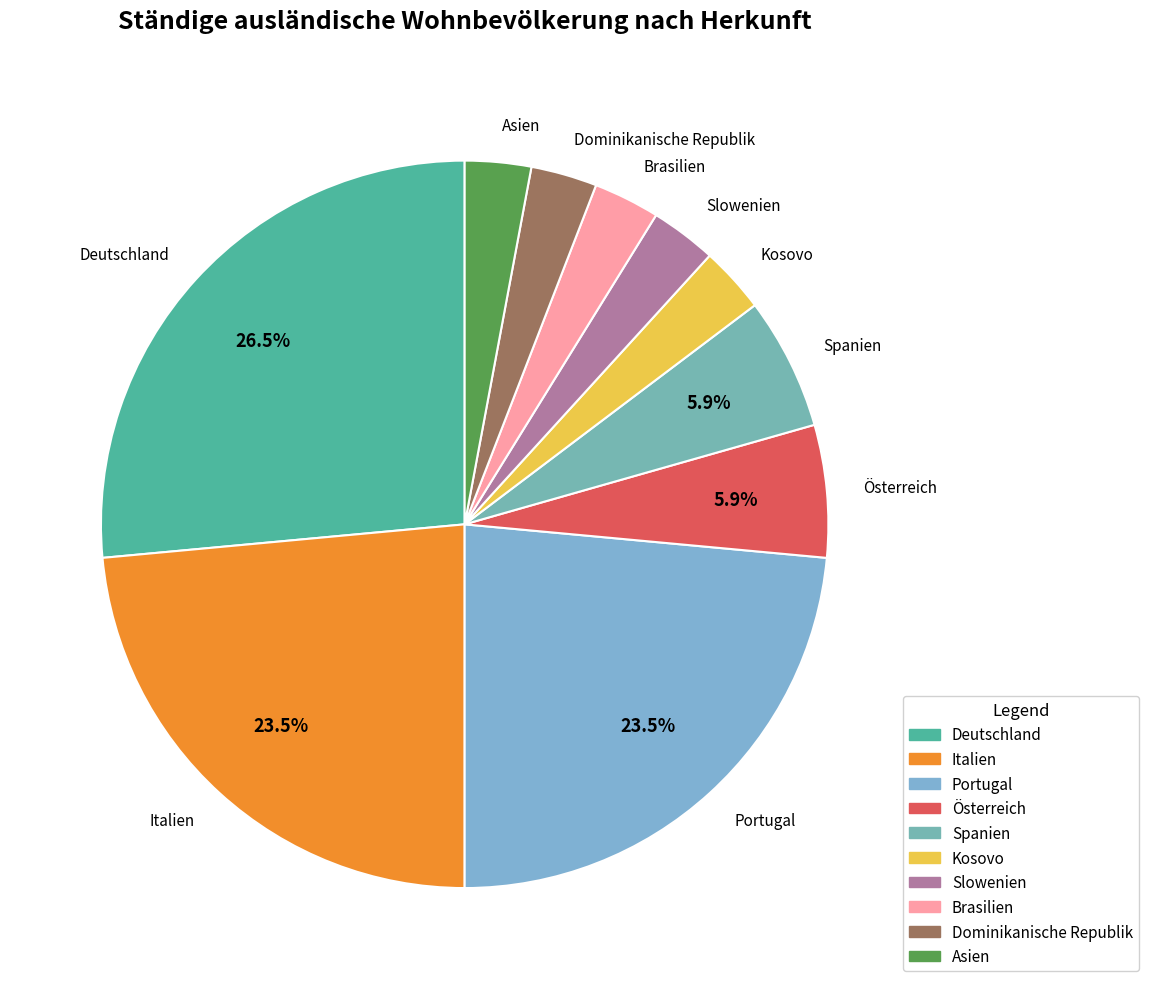

Approximately how many times larger is the value at Deutschland compared to Spanien?

4.5